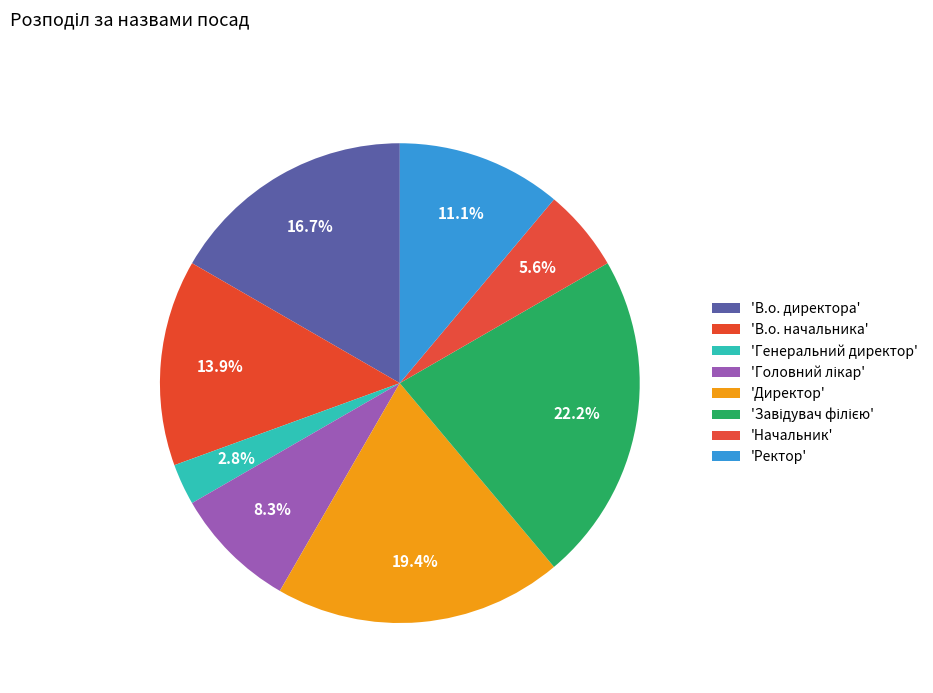

How many segments does this pie chart have?

8